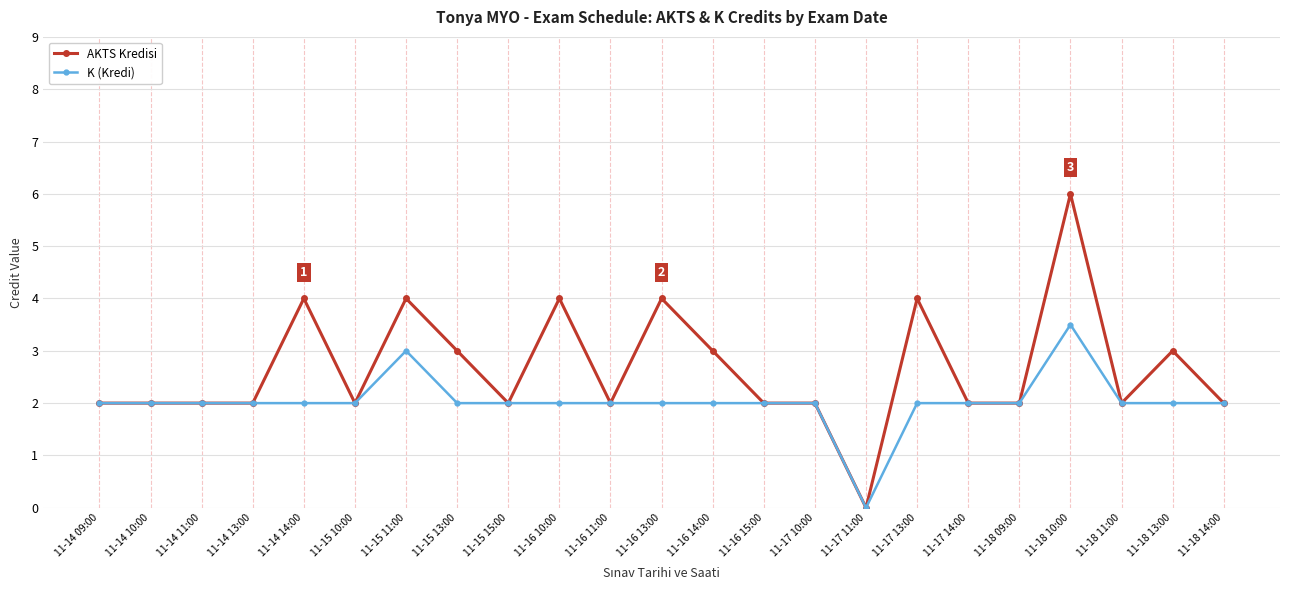

What is the greatest value displayed?

6.0